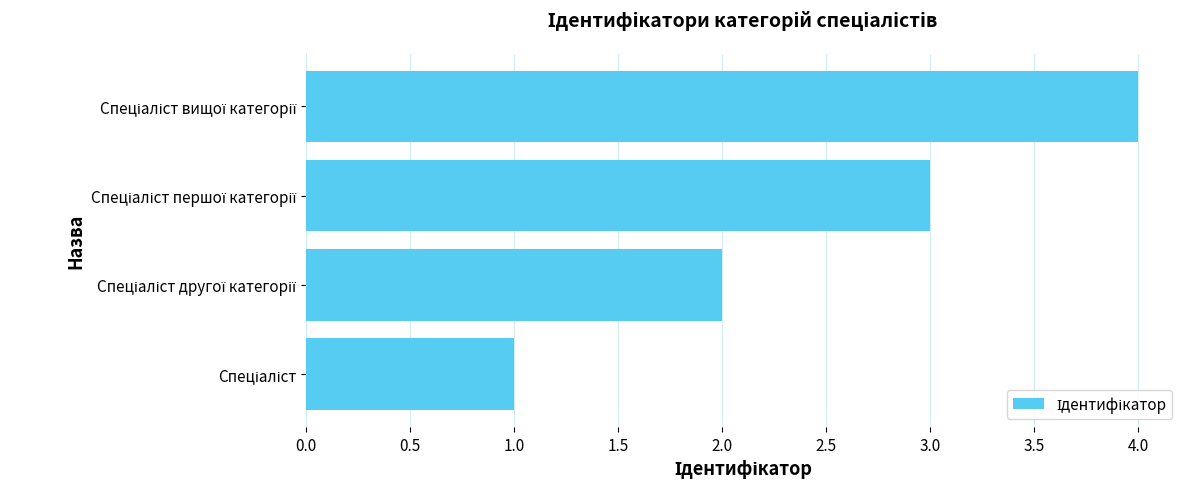

What is the sum of all values?

10